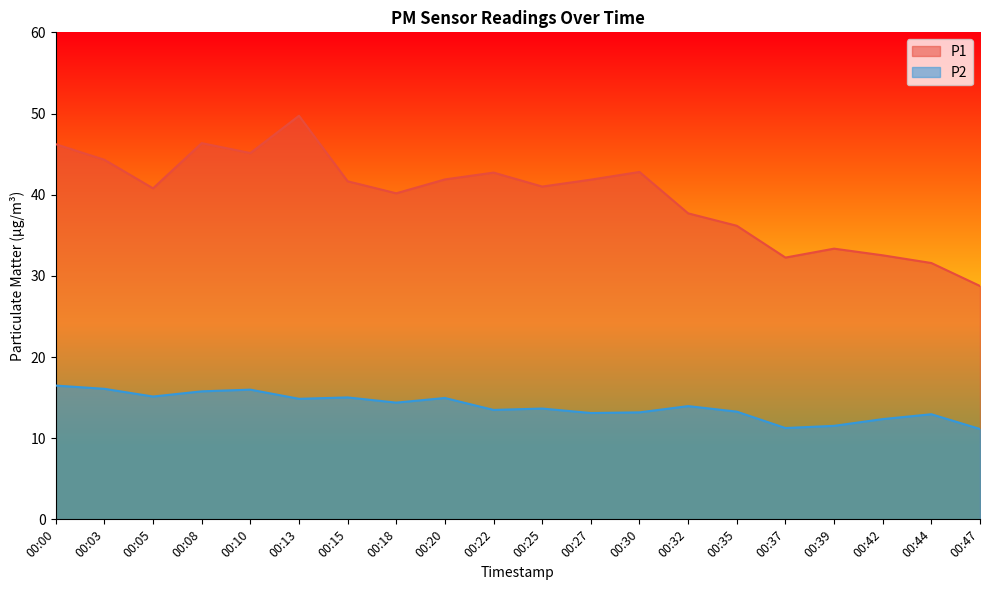

What value does the P1 series have at 00:15?

41.6